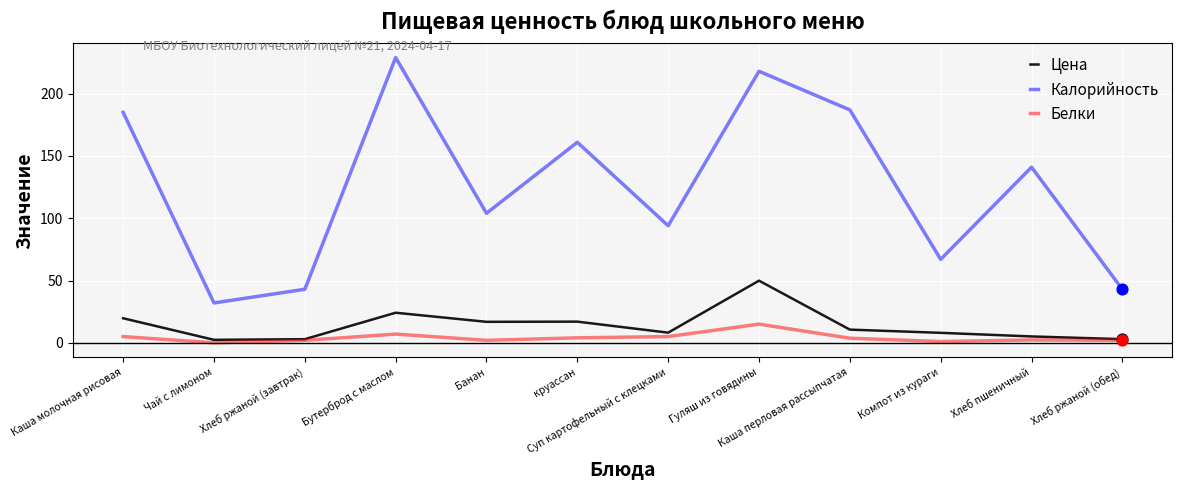

Between Хлеб пшеничный and Хлеб ржаной (обед), which series saw the biggest shift?

Калорийность